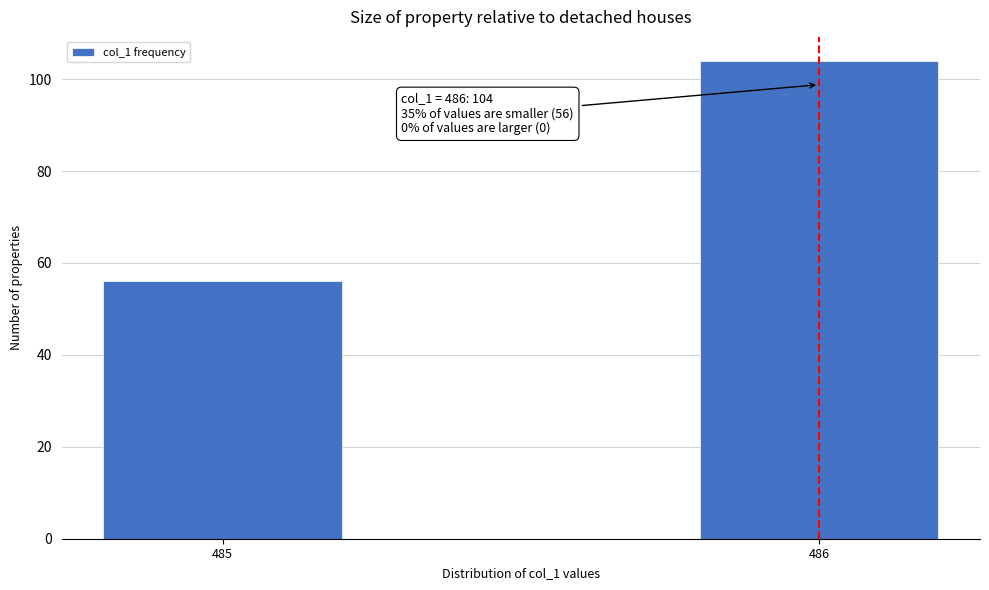

Reading left to right, transcribe all the data shown in this chart.

485=56	486=104